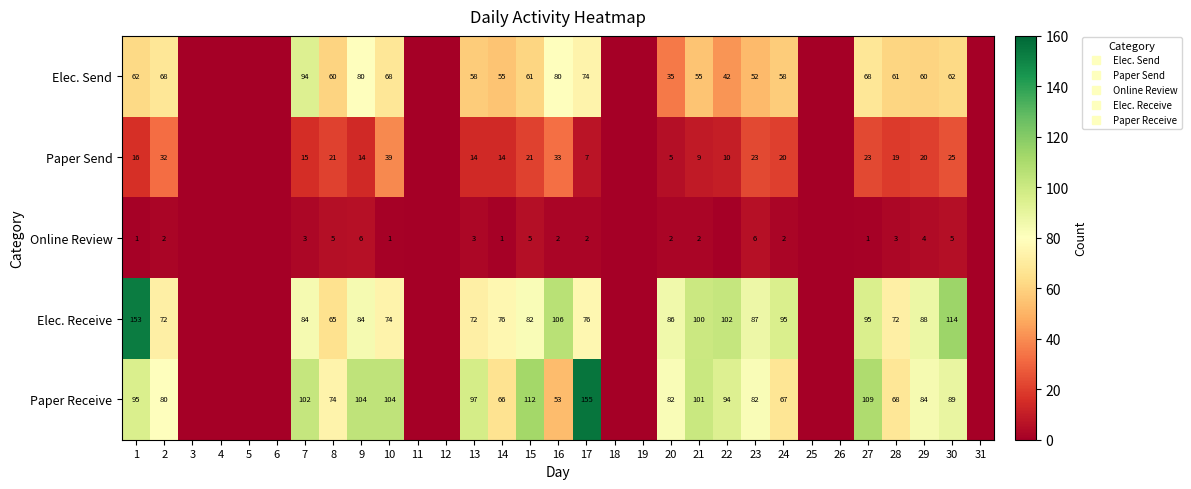

At which label does Paper Send first exceed 14?

1